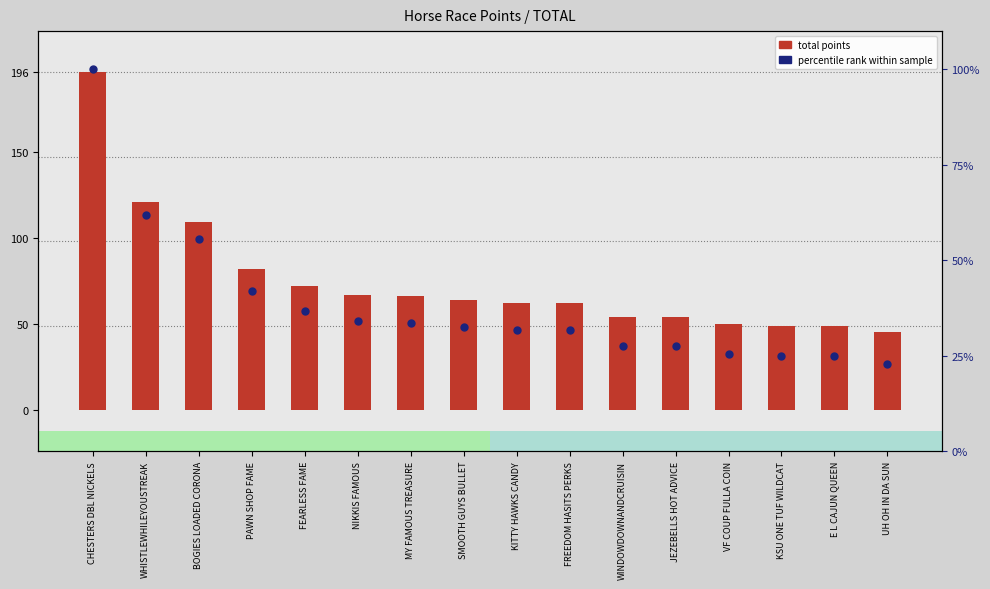

What are all the series names shown in the legend?

total points, percentile rank within sample